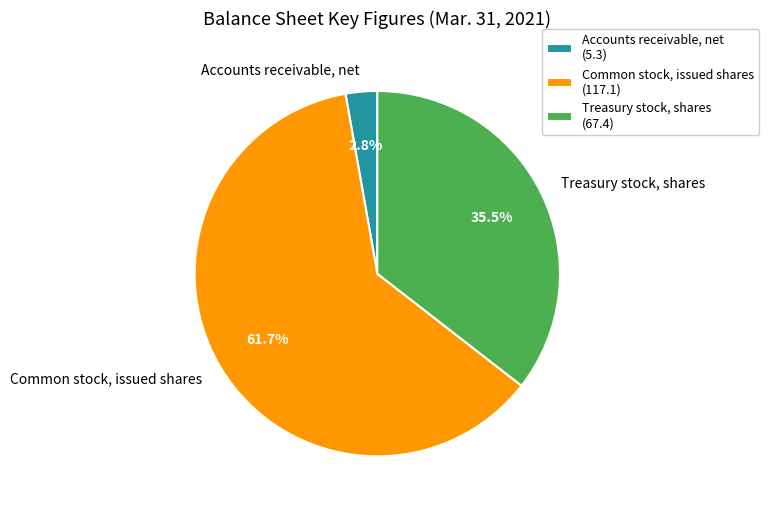

What percentage do Common stock, issued shares and Accounts receivable, net together represent?

64.5%